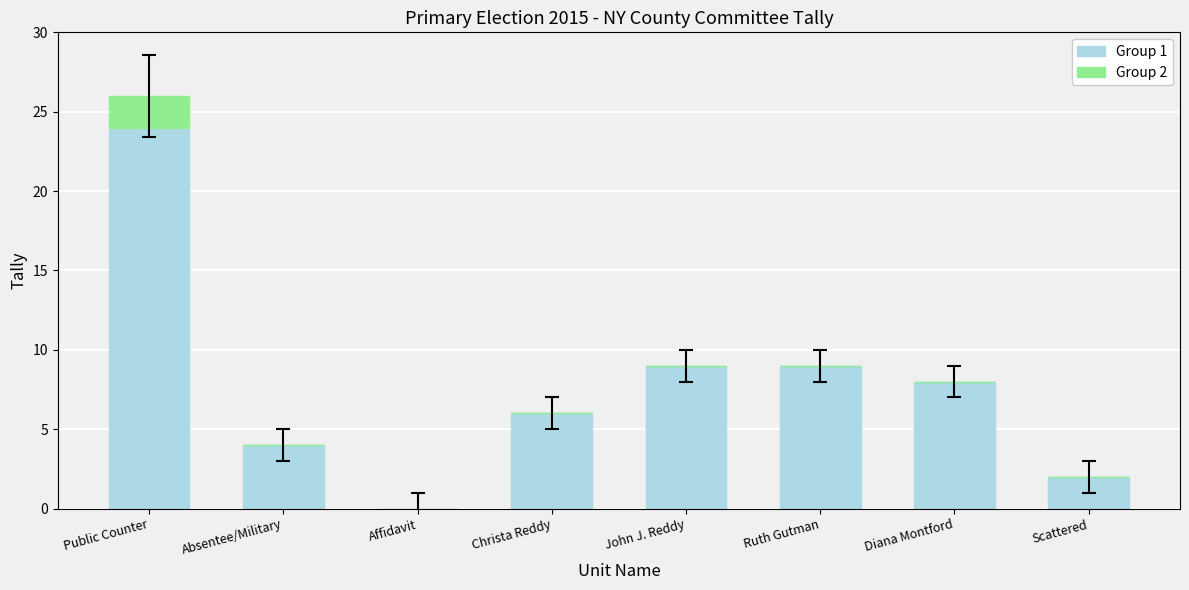

How many categories are shown in the chart?

8